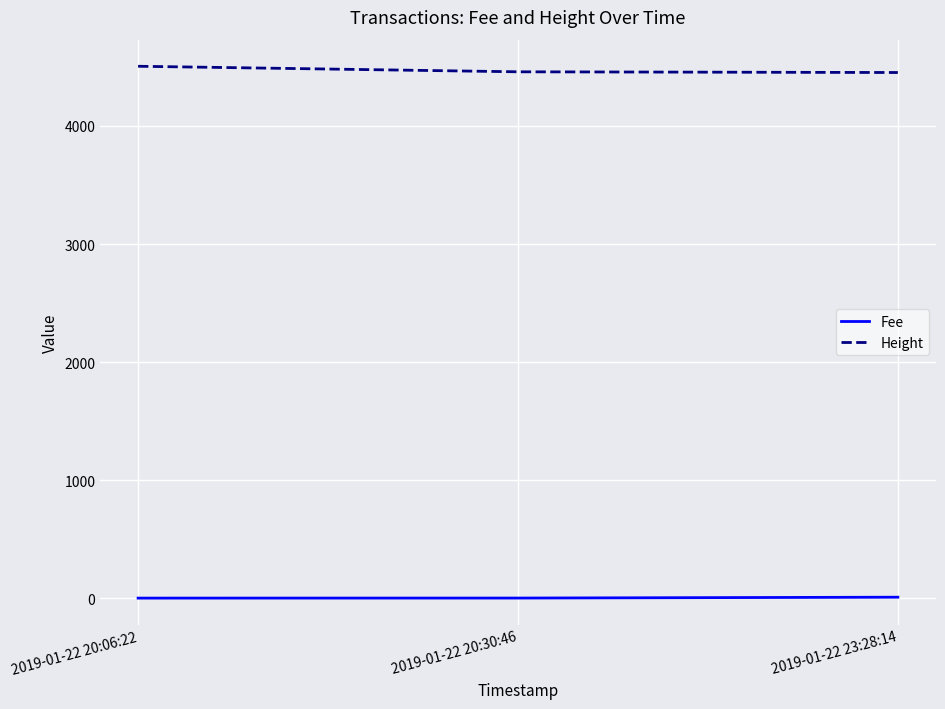

The Height series shows 4459.0 at 2019-01-22 20:30:46. True or false?

True